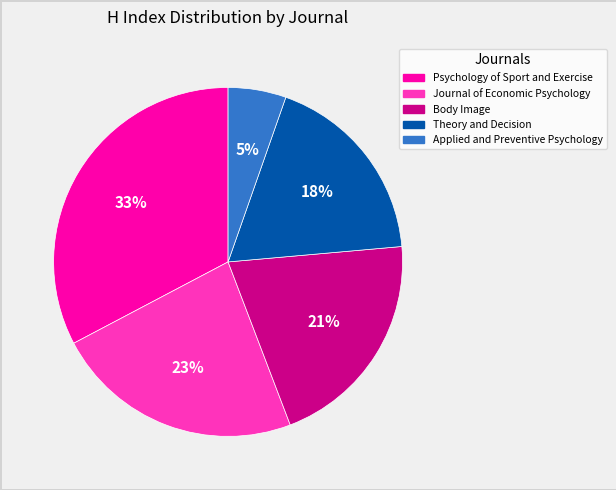

To the nearest percent, what portion does Body Image represent?

21%